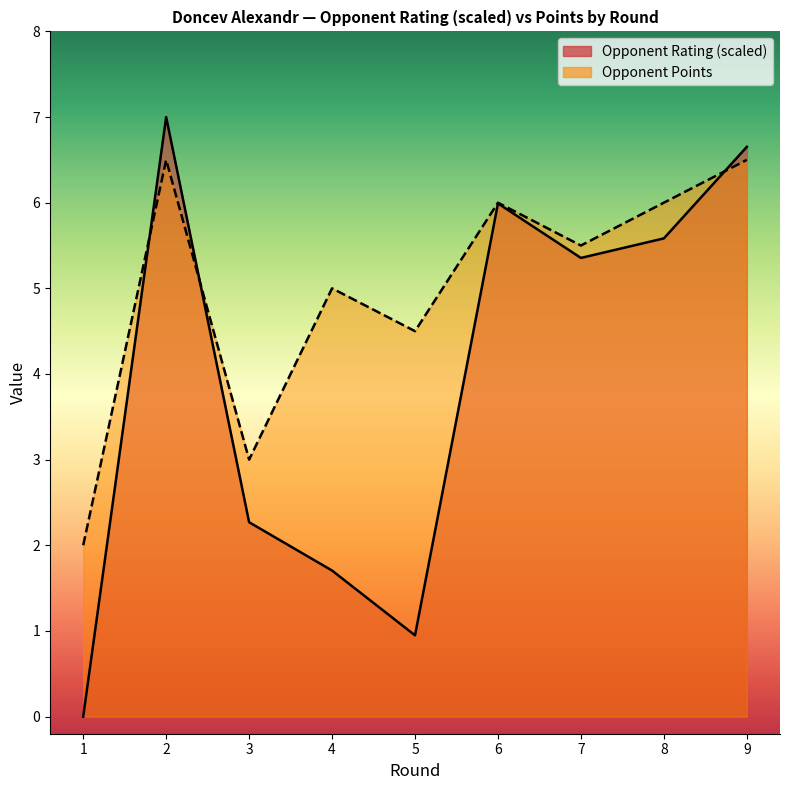

At which label does Rating first exceed 5?

2